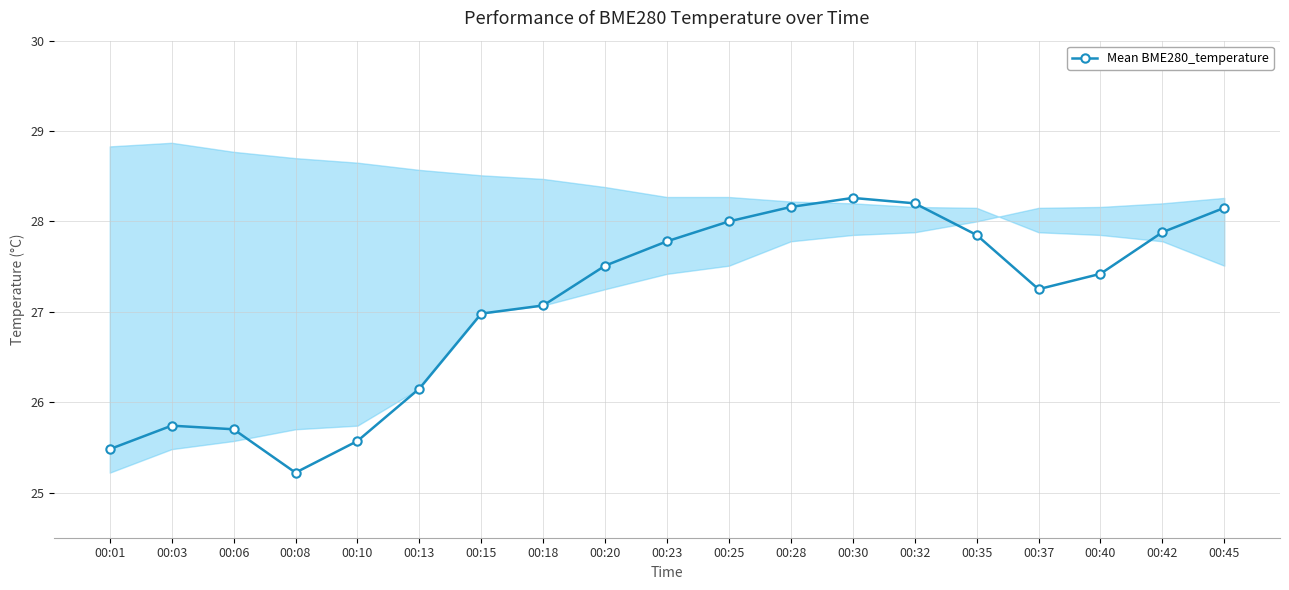

What is the difference between the maximum and second lowest values?

2.8